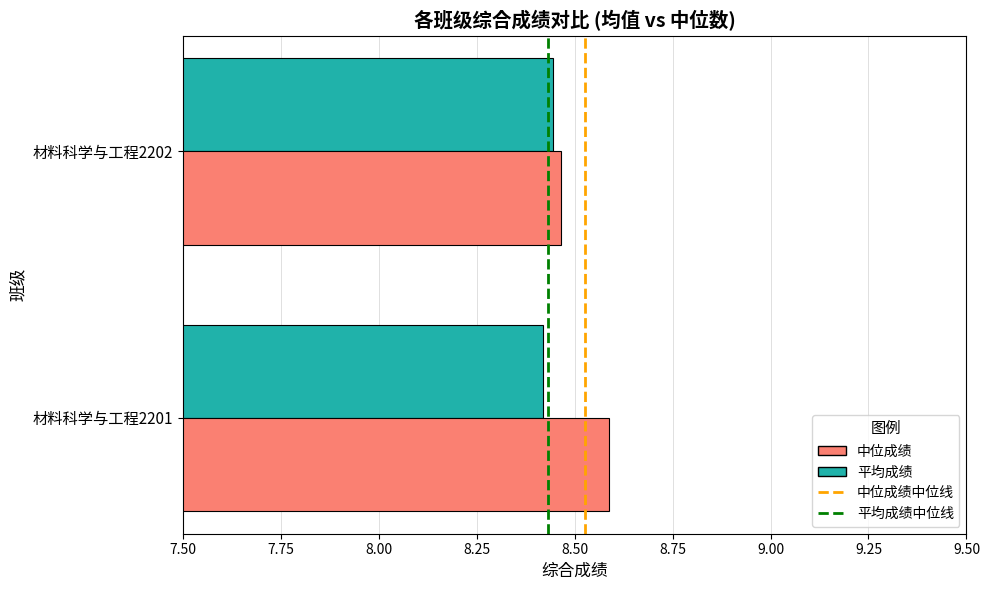

What is the total value across all series at 材料科学与工程2201?

17.0